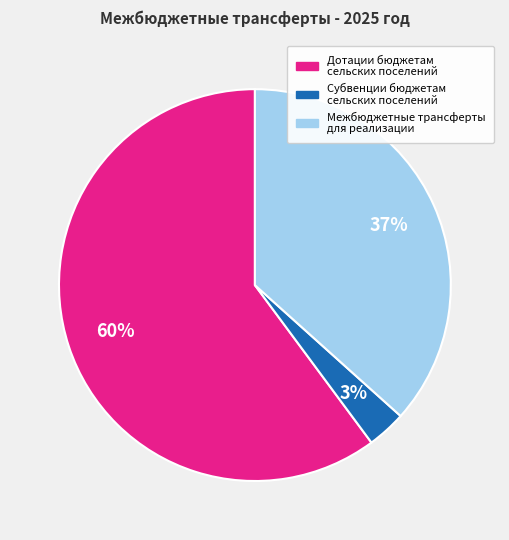

What is the smallest slice in the pie chart?

Субвенции бюджетам сельских поселений